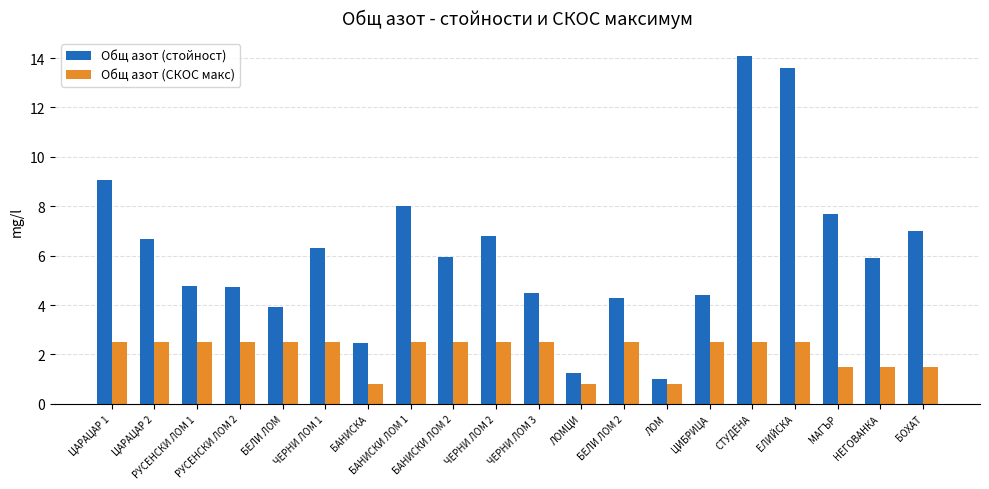

What is the value of the Общ азот (стойност) bar at the 4th from the left?

4.7